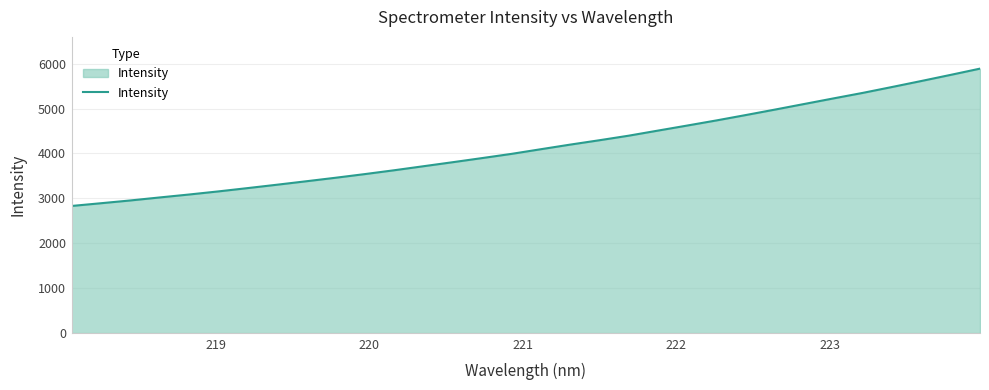

What is the minimum value shown in the chart?

2831.7